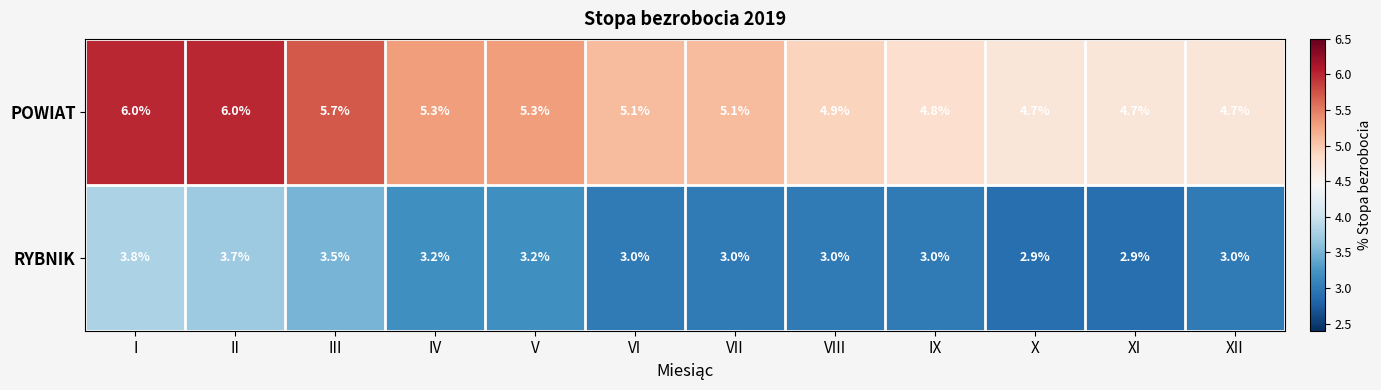

How many data points does each series have?

12